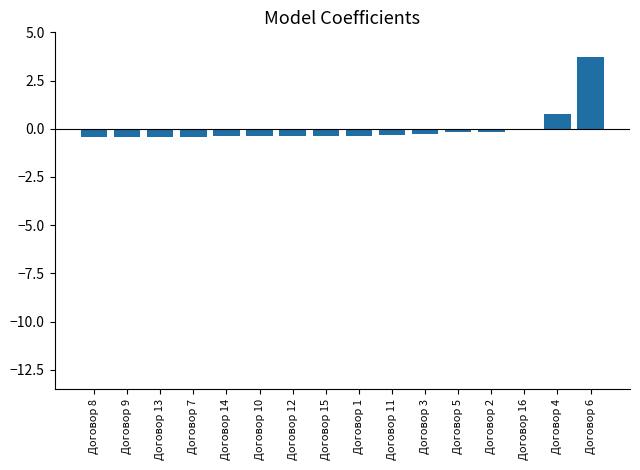

What is the maximum value shown in the chart?

3.7